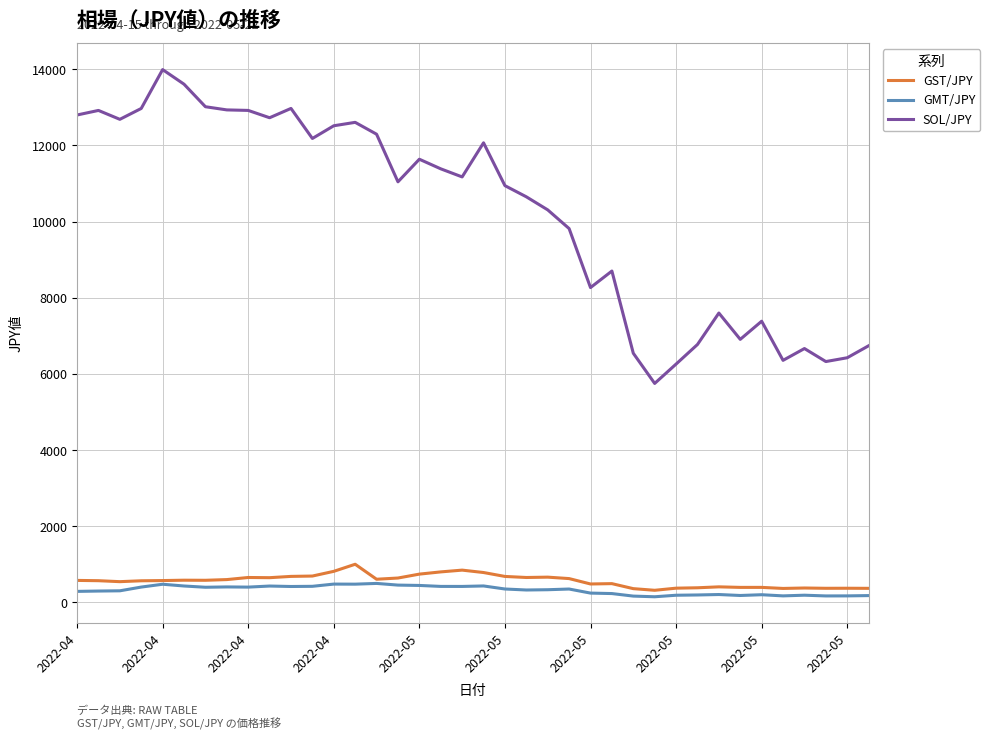

Which series has the largest range (max minus min)?

SOL/JPY